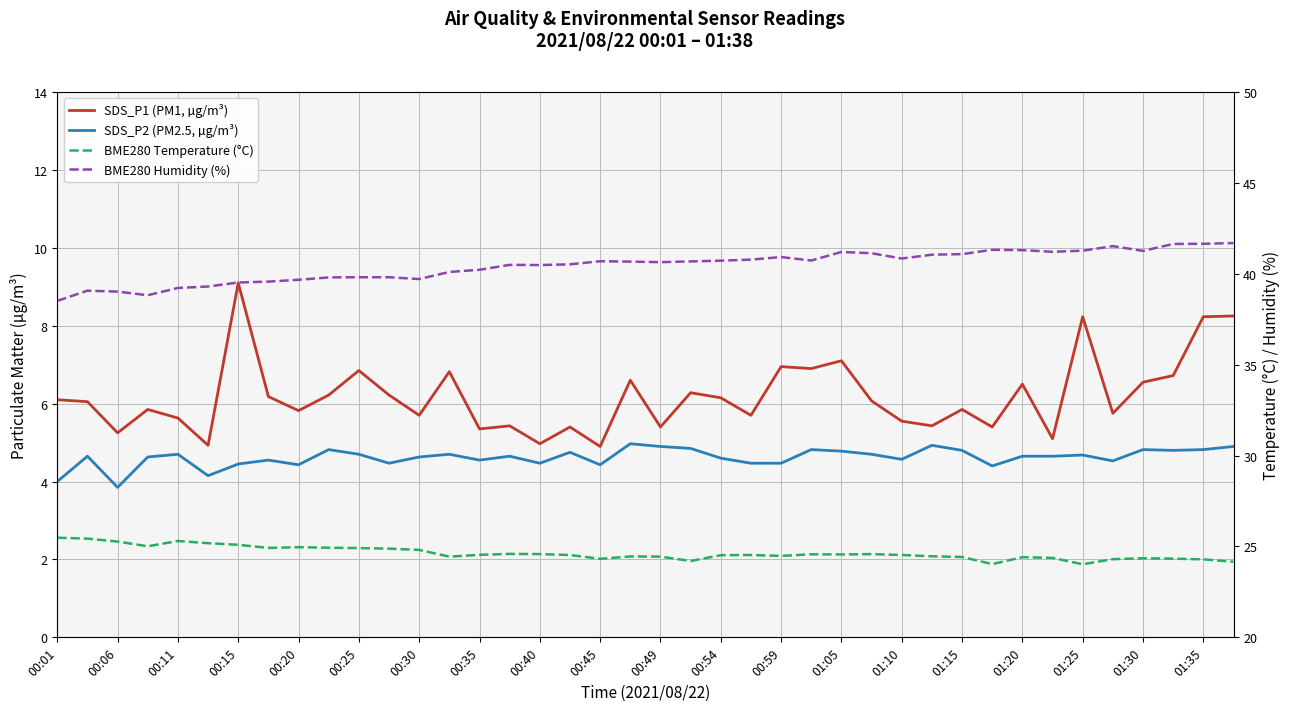

The value of SDS_P2 (PM2.5, µg/m³) at 00:06 is 7.0. True or false?

False